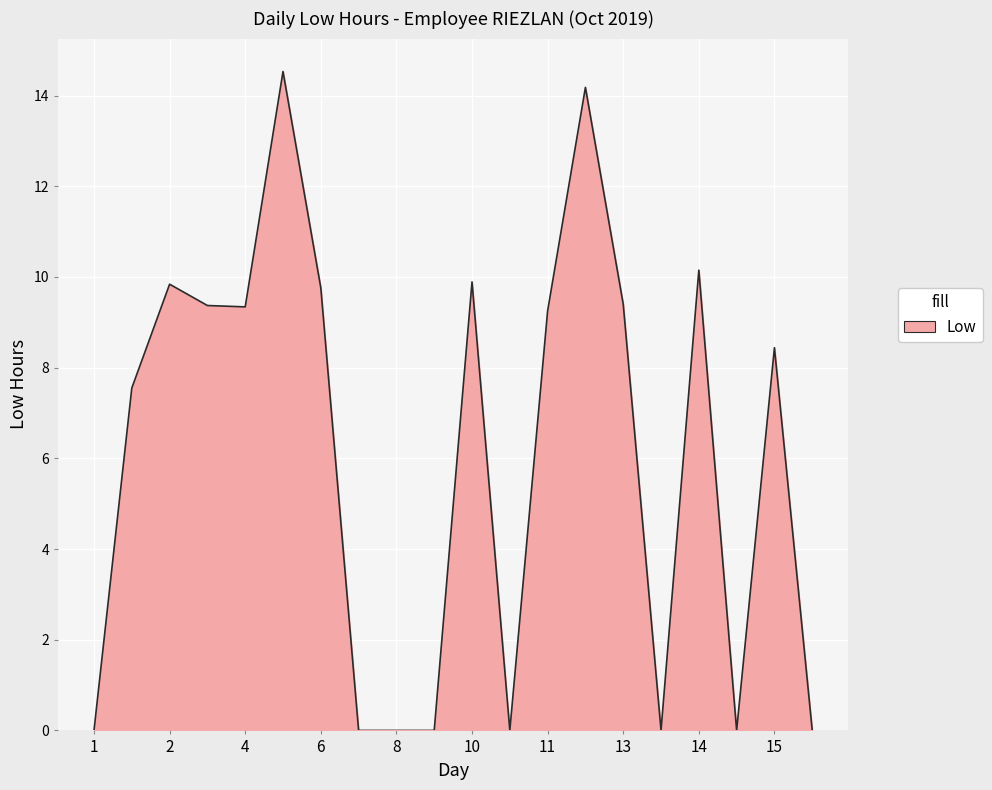

What is the maximum value shown in the chart?

14.5